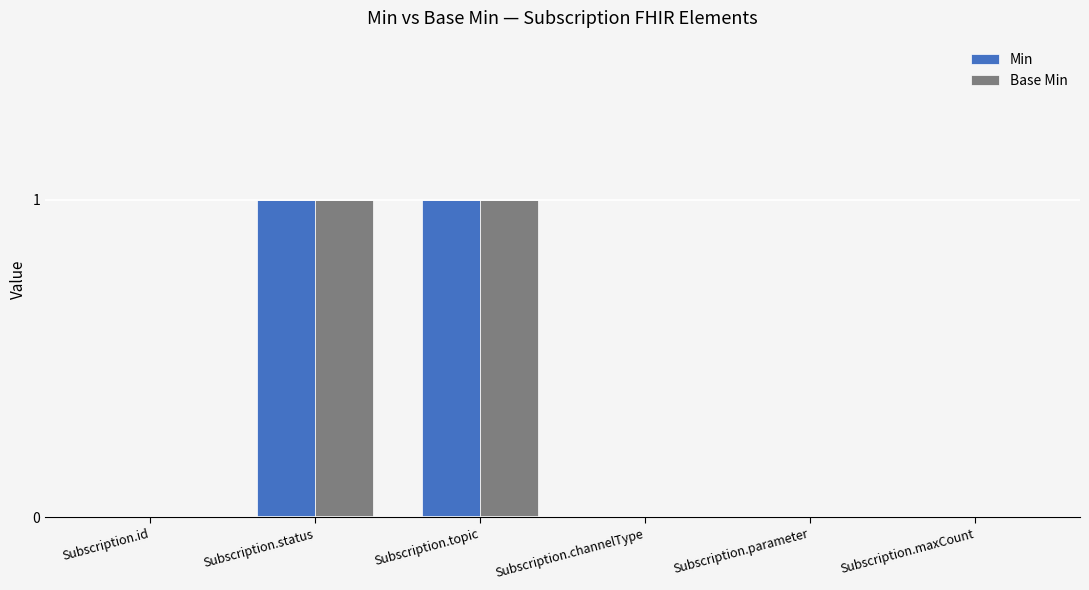

Read the Base Min value at Subscription.topic.

1